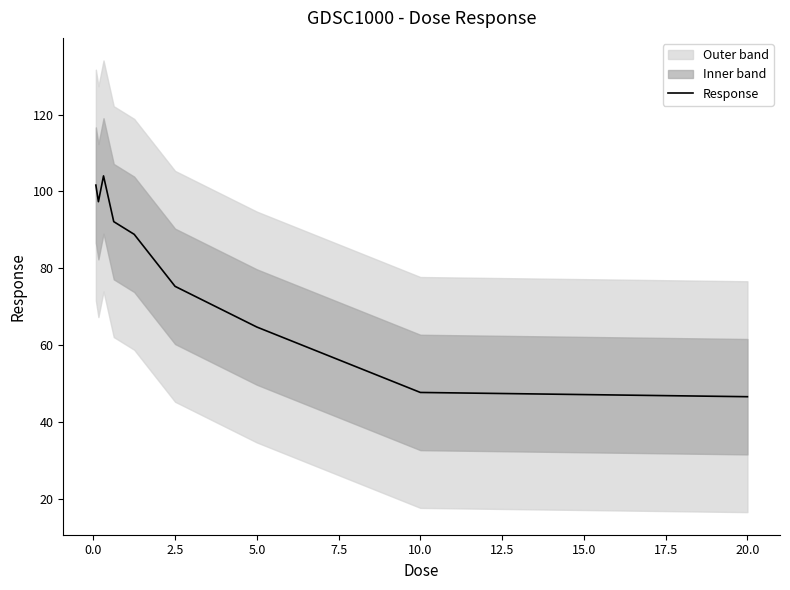

The Response series shows 24.5 at 20.0. True or false?

False